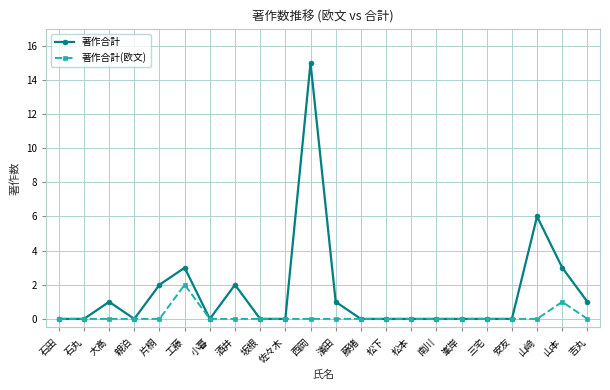

The value of 著作合計(欧文) at 松下 is 1. True or false?

False